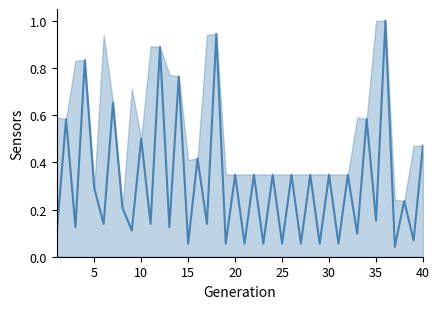

What is the sum of the values at 15 and 10?

1.0